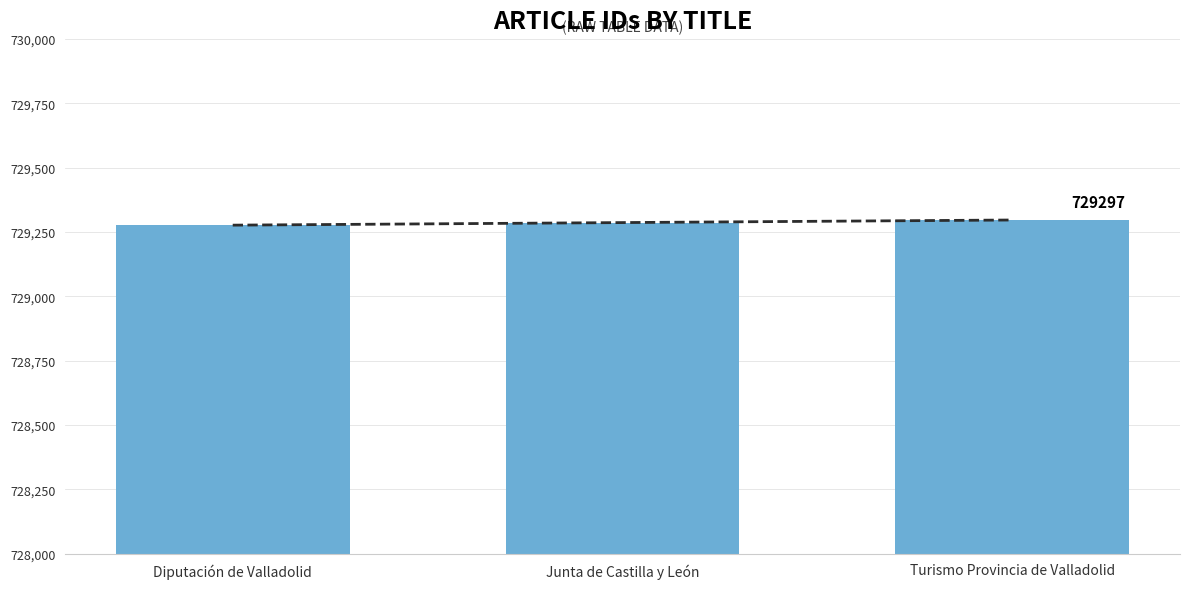

How many data points are less than 729287?

1